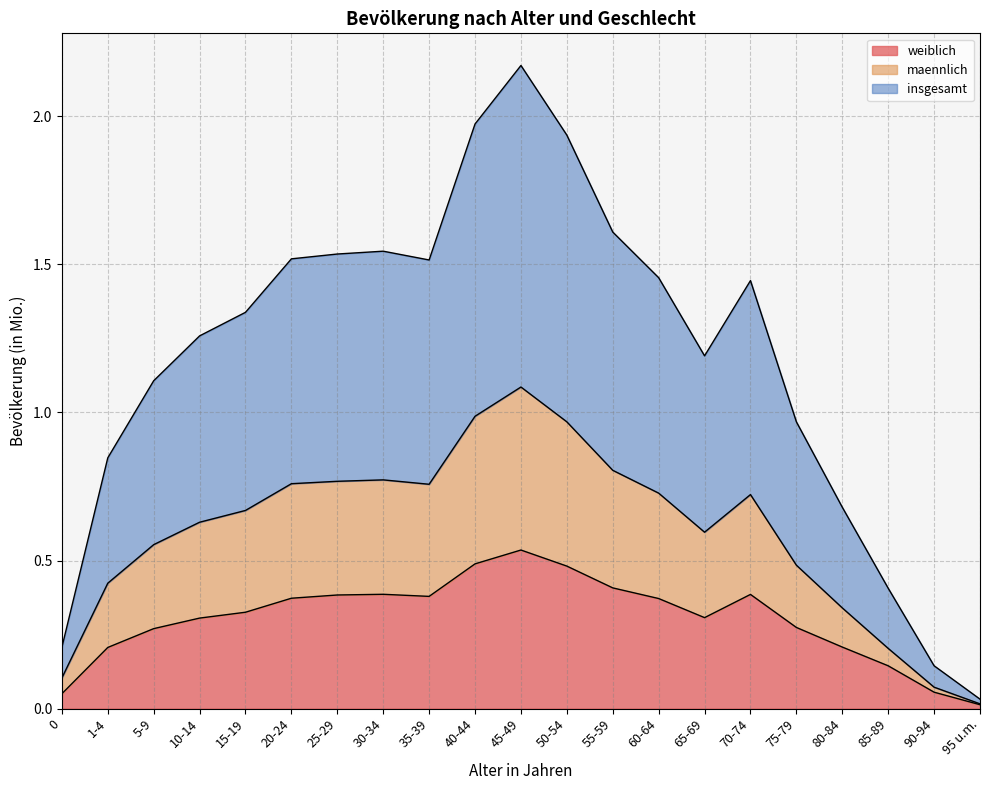

Is it true that maennlich equals 0.3 at 85-89?

False